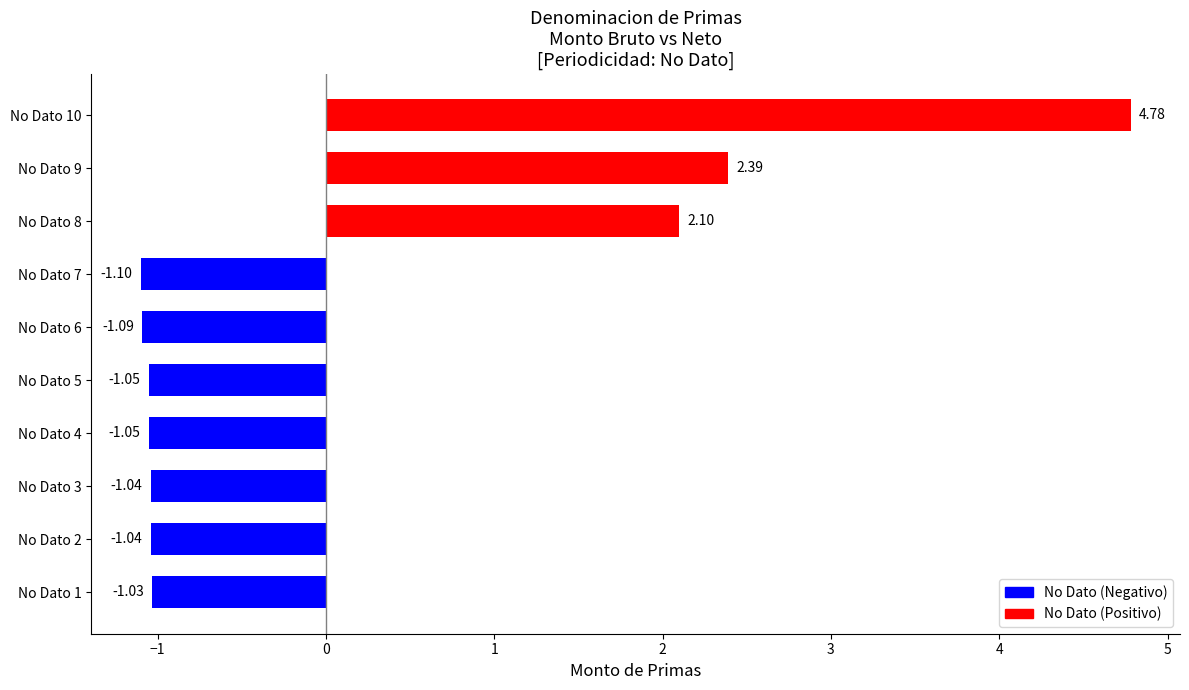

Where is the data nearest to the value 1?

No Dato 8